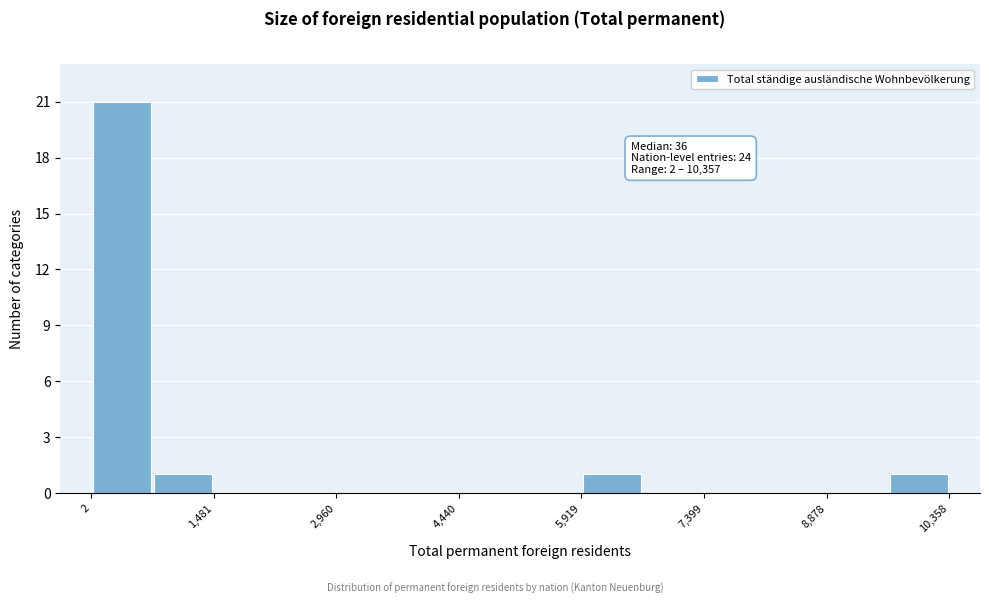

Read against the x-axis, roughly where is the centre of the tallest bar?

400